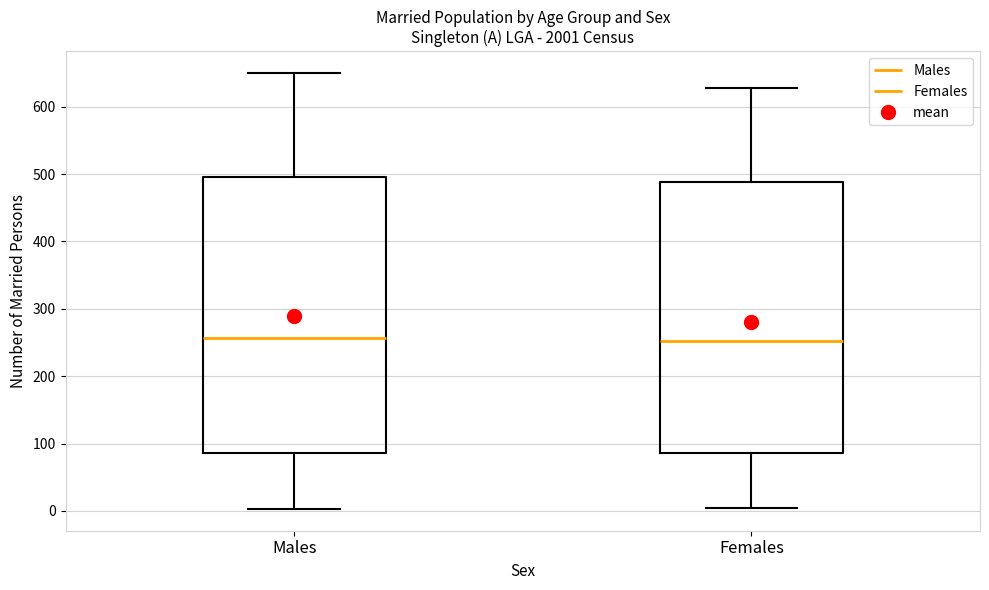

Reading left to right, transcribe this box plot: for each box, give where its median line is, the range the box spans, and where its two whiskers end, as read against the y-axis. The values are not printed on the chart, so give them approximately, as read against the axis.

Males: median 260, box 90 to 500, whiskers 0 to 650
Females: median 250, box 90 to 490, whiskers 0 to 630